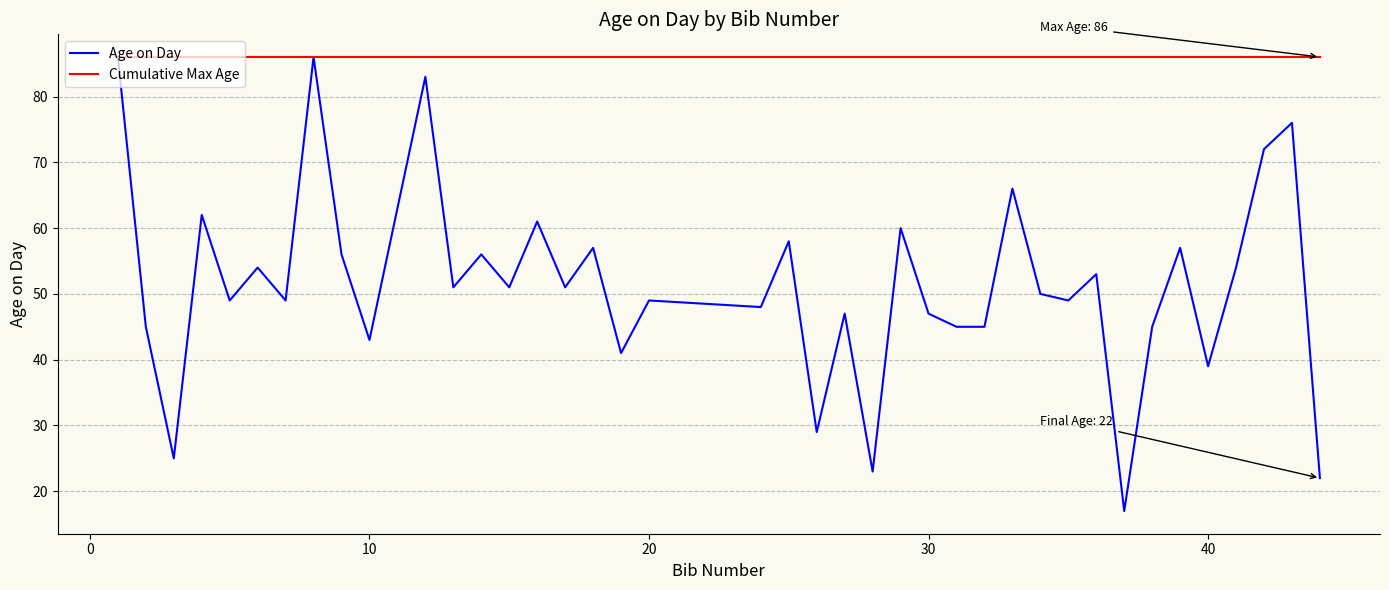

Which series has the largest total across all categories?

Cumulative Max Age